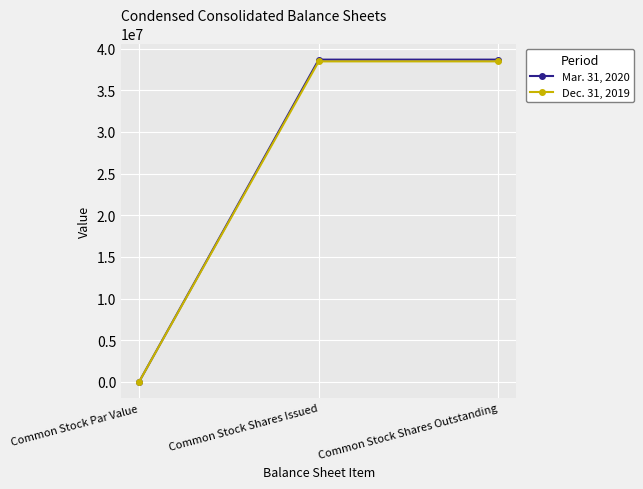

How many lines are shown in the chart?

2